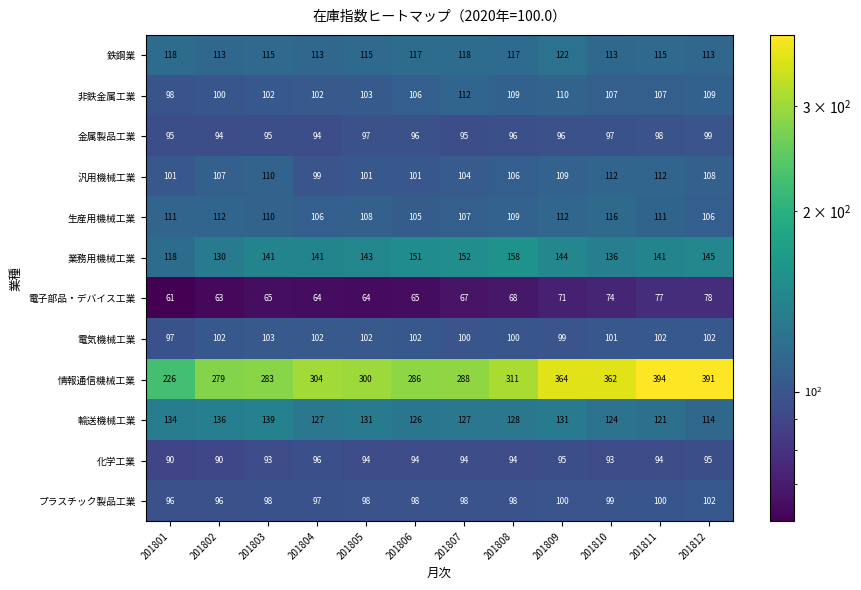

What is the maximum value shown in the chart?

394